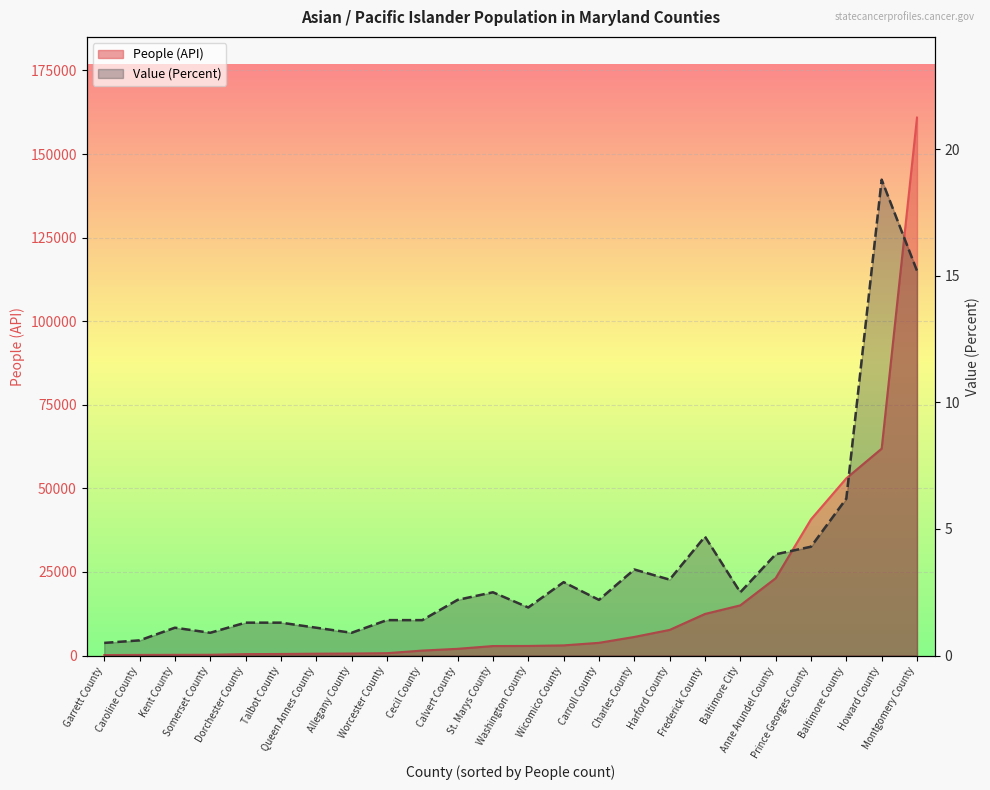

True or false: People (API) and Value (Percent) cross at least once.

False